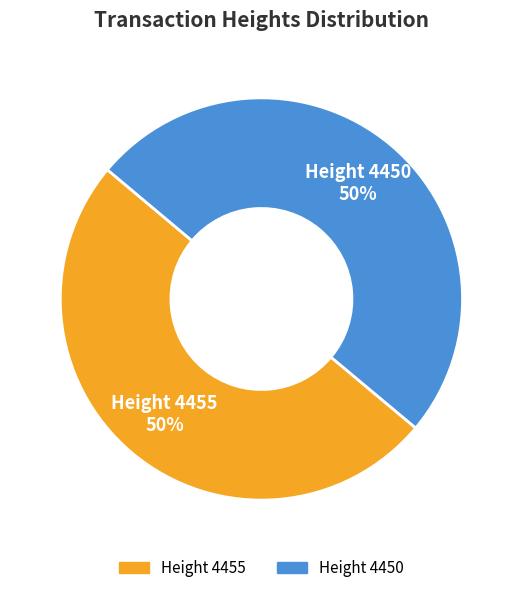

To the nearest percent, what is the combined percentage of Height 4455 and Height 4450?

100%